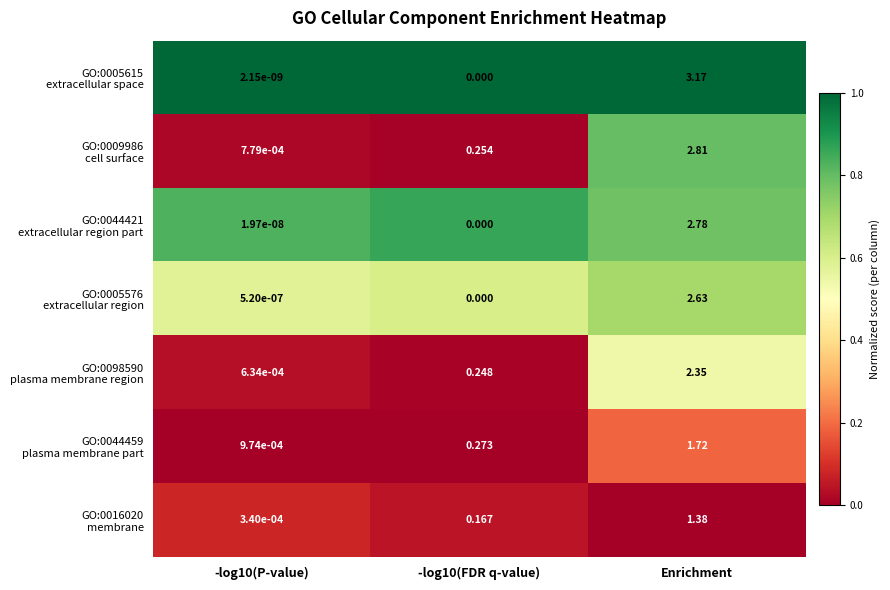

Which label corresponds to the largest value in the chart?

Enrichment